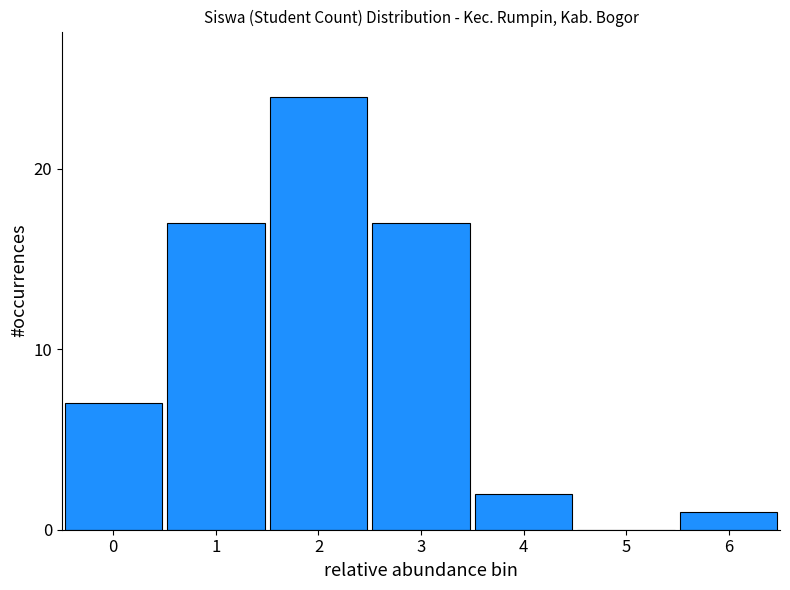

Reading left to right, what are all the values shown in this chart?

0=7	1=17	2=24	3=17	4=2	5=0	6=1